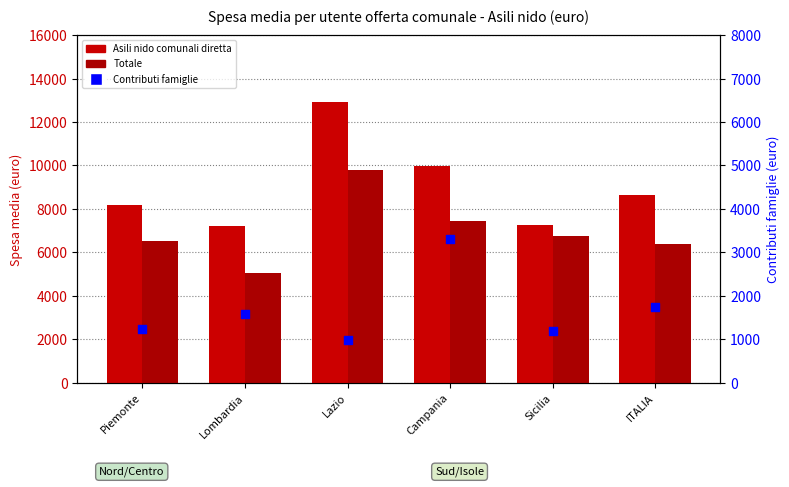

Which series reaches the minimum Y coordinate?

Contributi famiglie